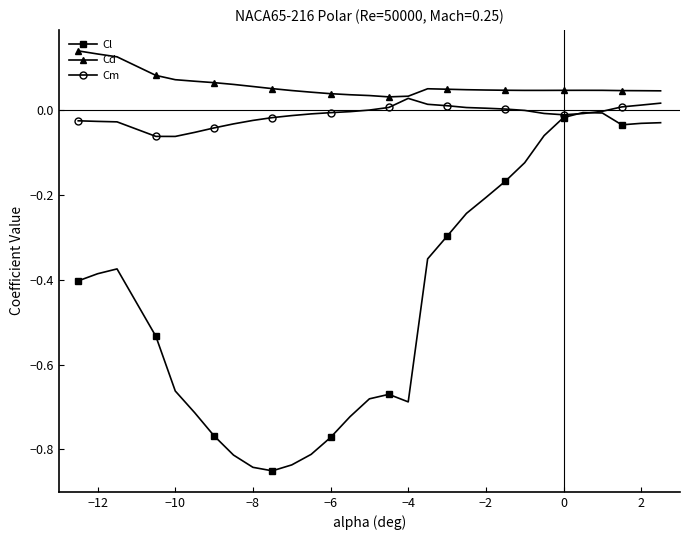

How many series are shown in this chart?

3